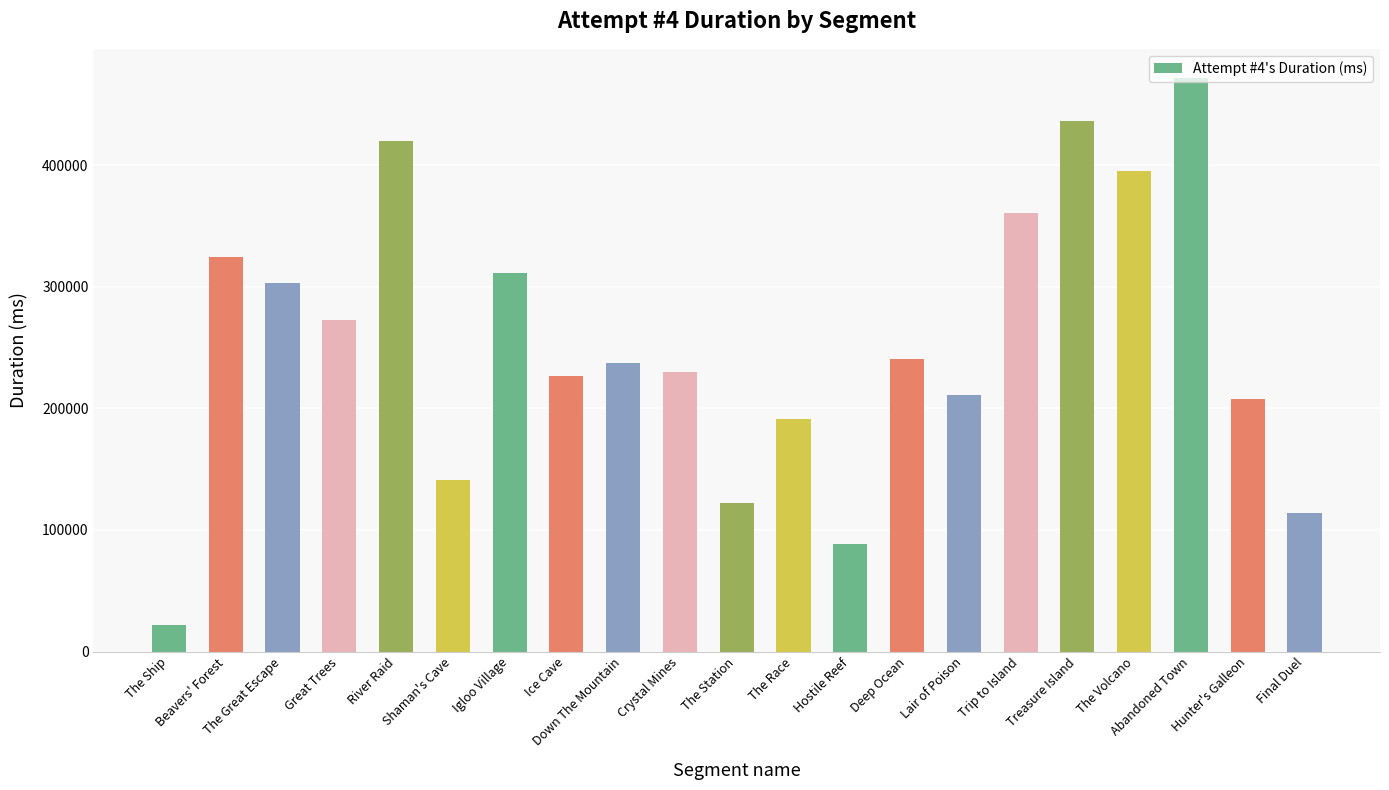

Is it true that the value at Shaman's Cave is 140939?

True